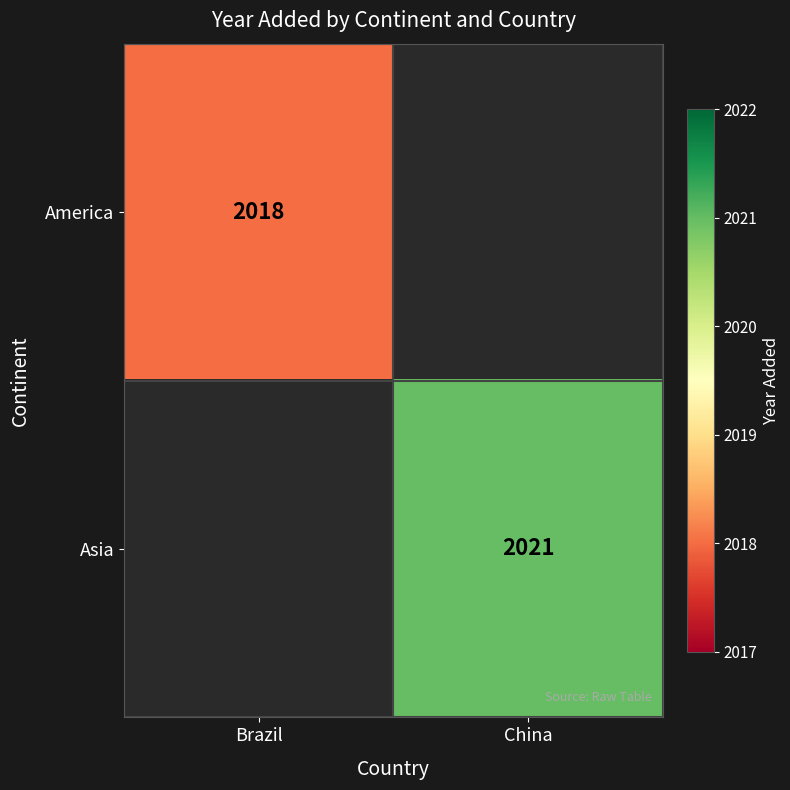

The Asia series shows 3631 at China. True or false?

False